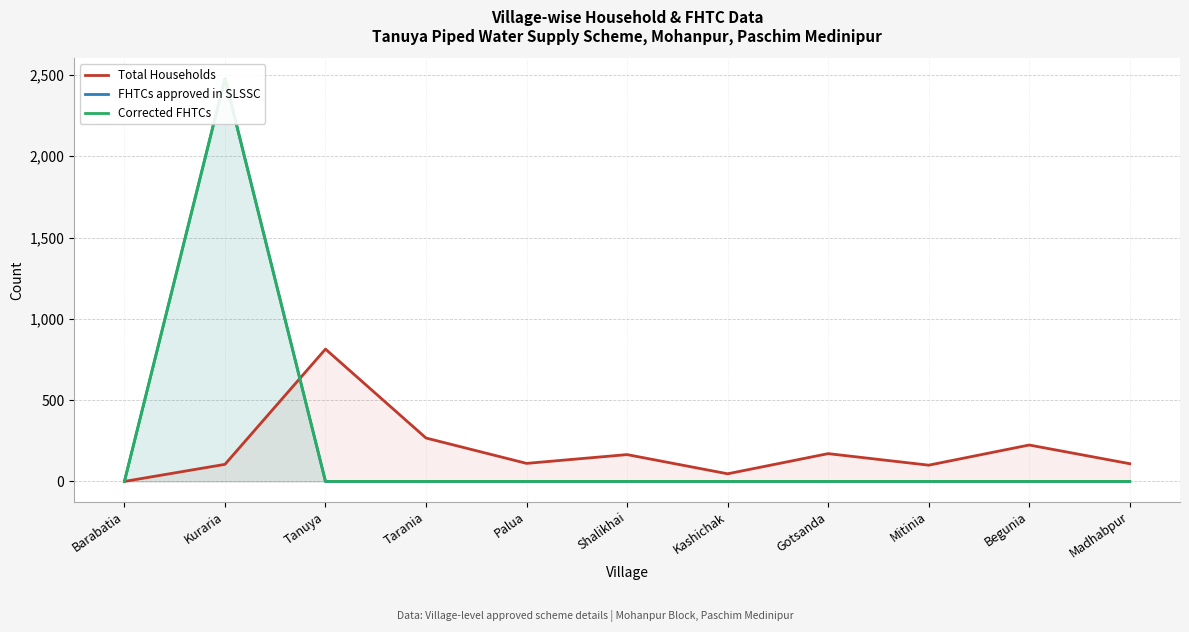

What is the sum of the Total Households values at Barabatia and Madhabpur?

109